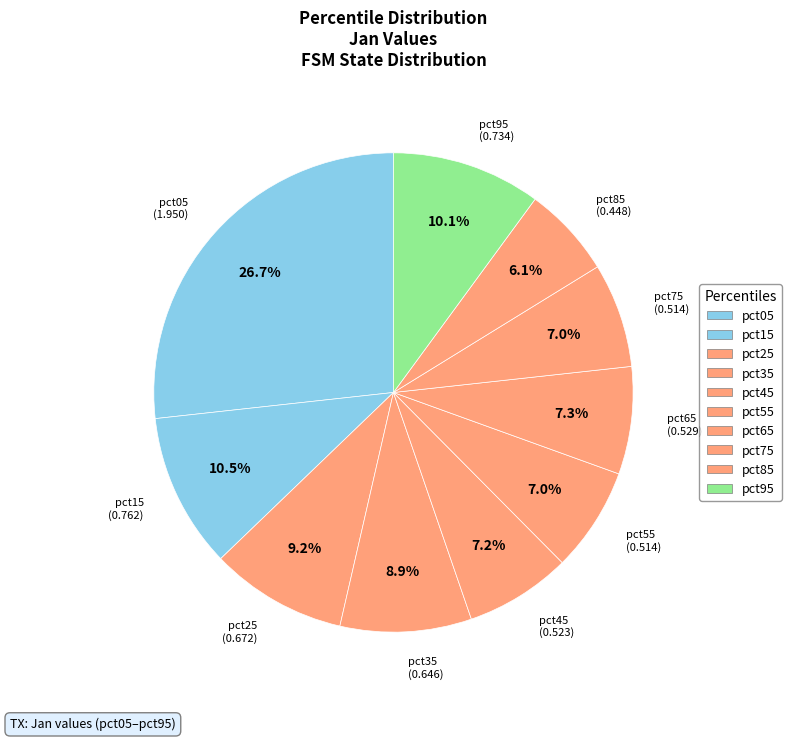

Which has a higher value, pct95 or pct15?

pct15